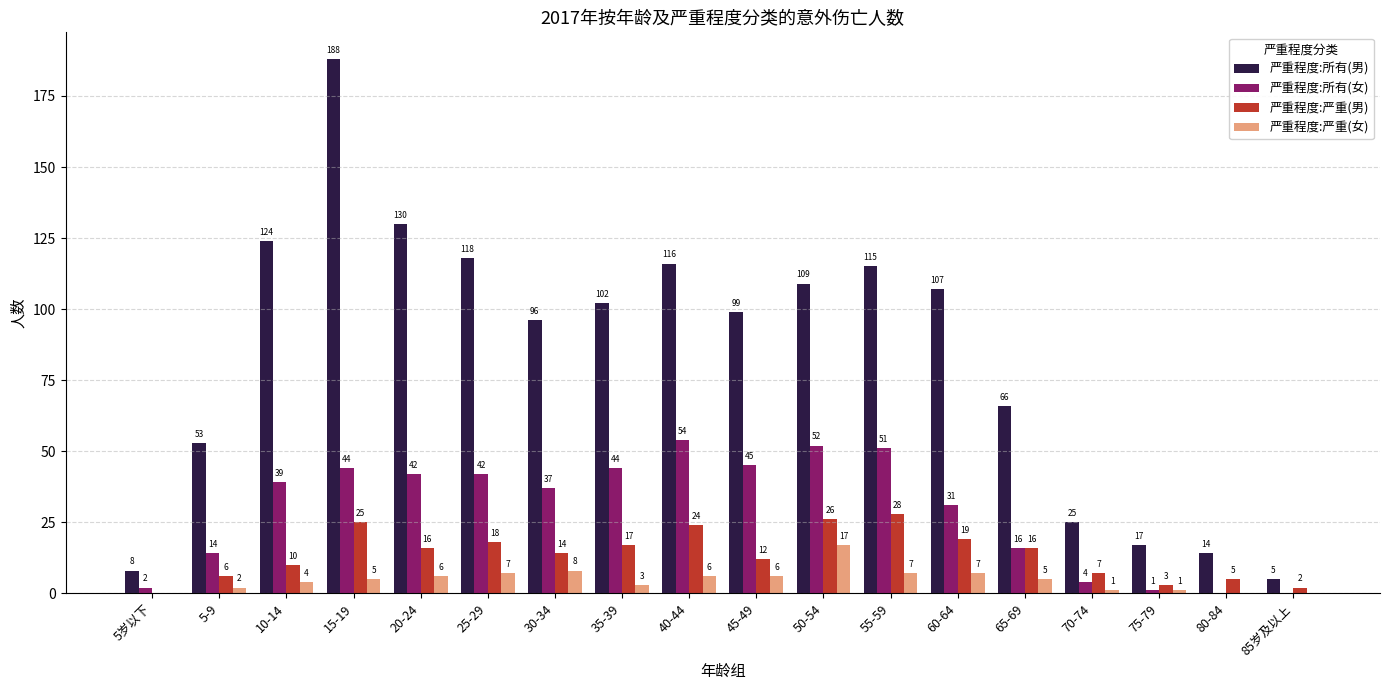

What is the total value across all series at 5岁以下?

10